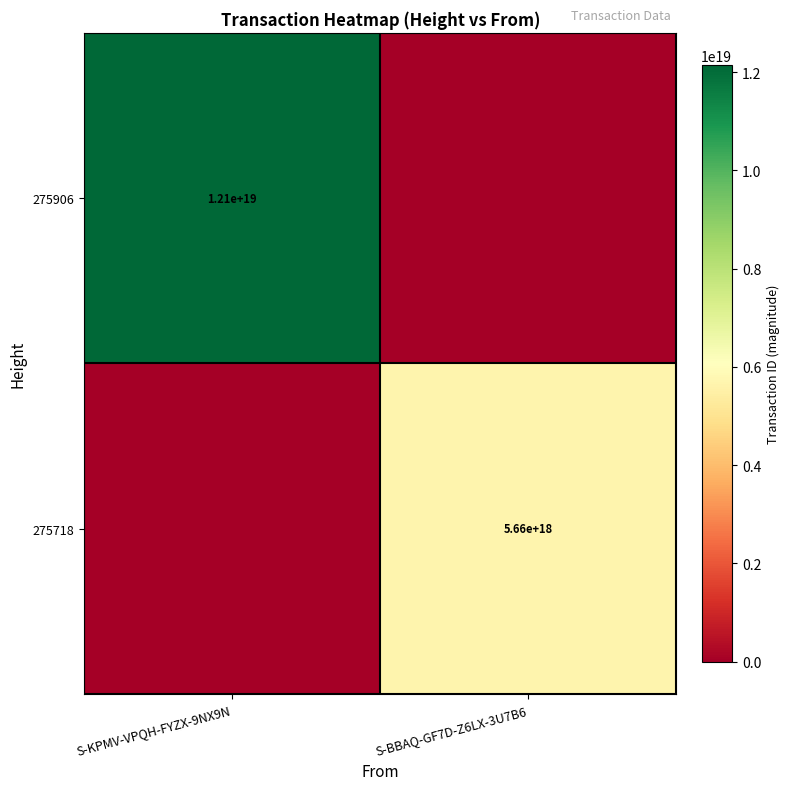

The 275718 series shows 5660000000000000000 at S-BBAQ-GF7D-Z6LX-3U7B6. True or false?

True